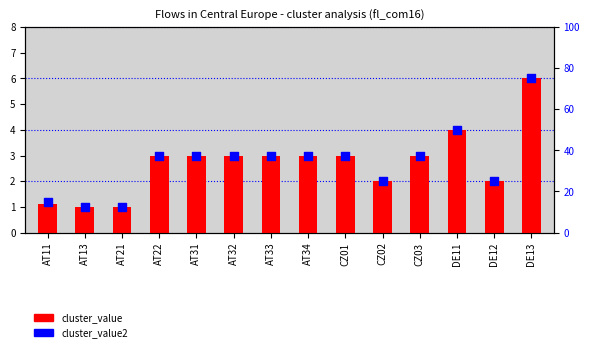

Which series contains the lowest Y value?

cluster_value